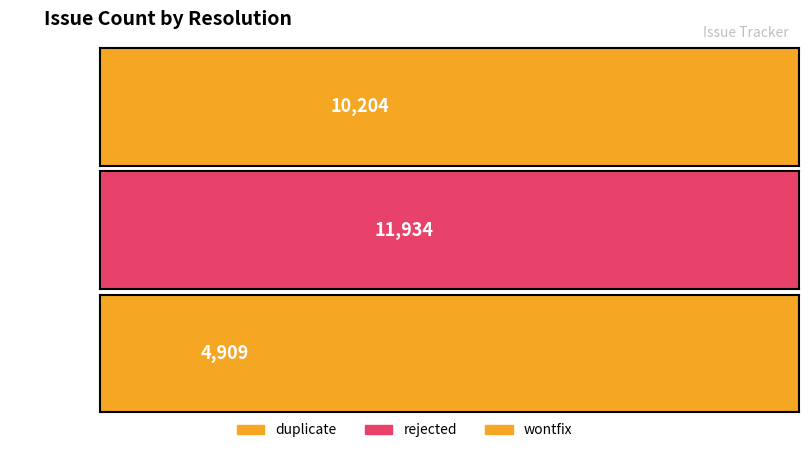

Are the bars horizontal?

Yes